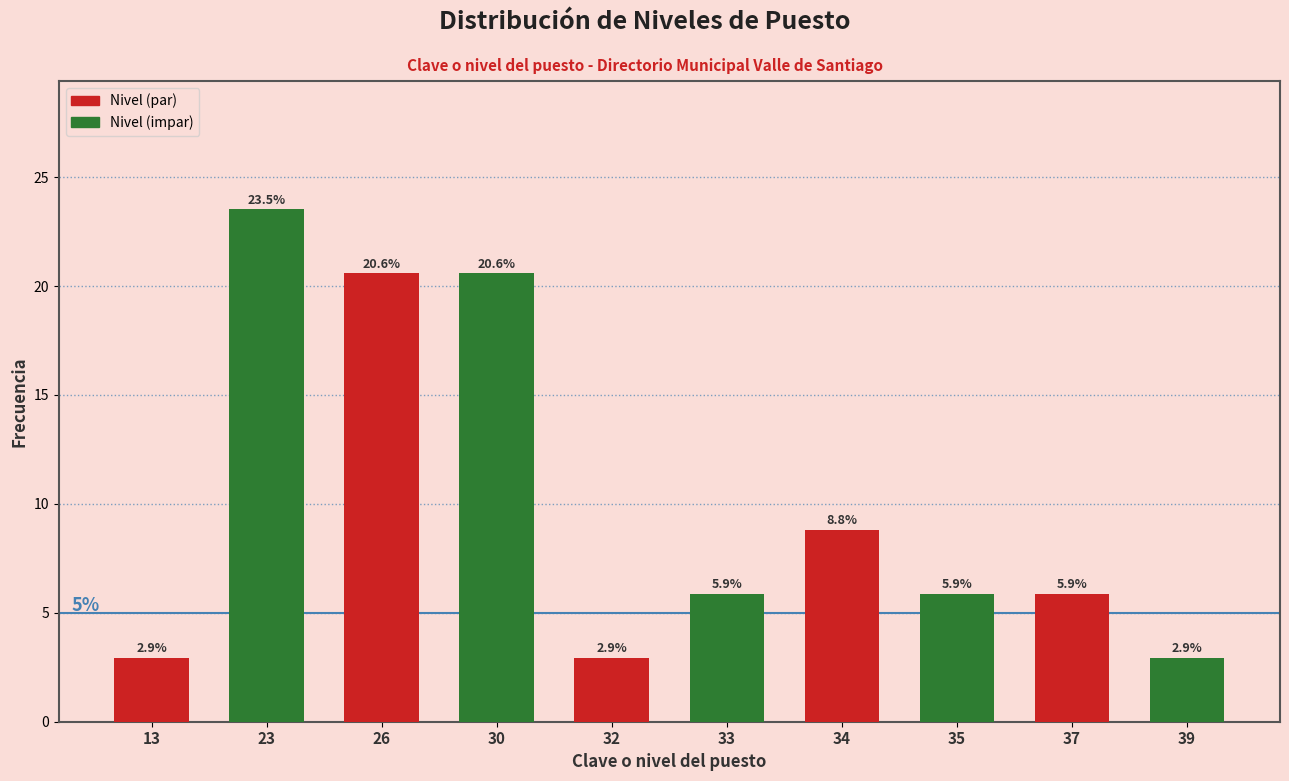

Reading right to left, list all the values displayed in this chart.

39=2.9	37=5.9	35=5.9	34=8.8	33=5.9	32=2.9	30=20.6	26=20.6	23=23.5	13=2.9